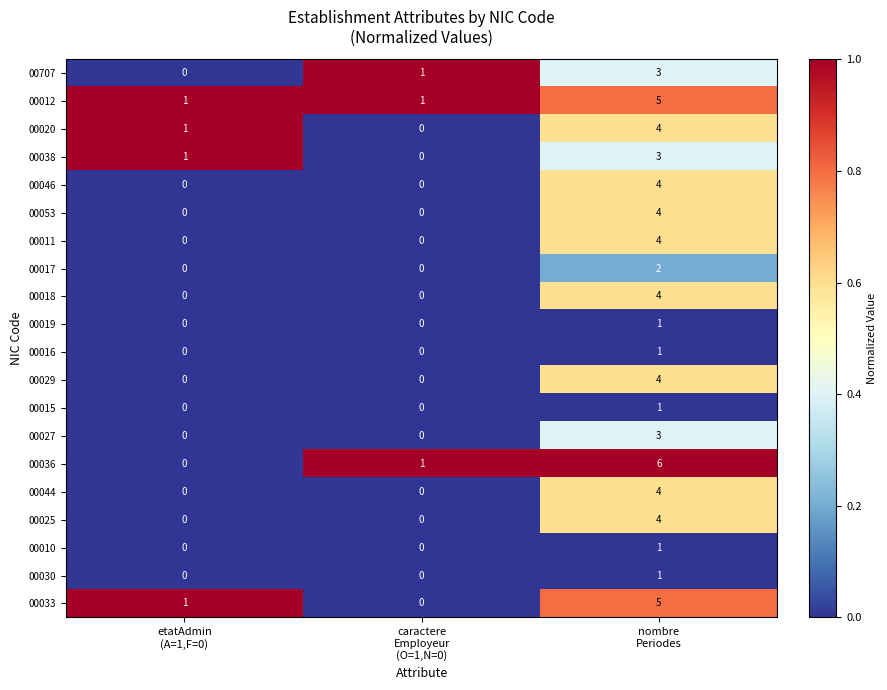

At which category is the sum across all series the highest?

nombre
Periodes